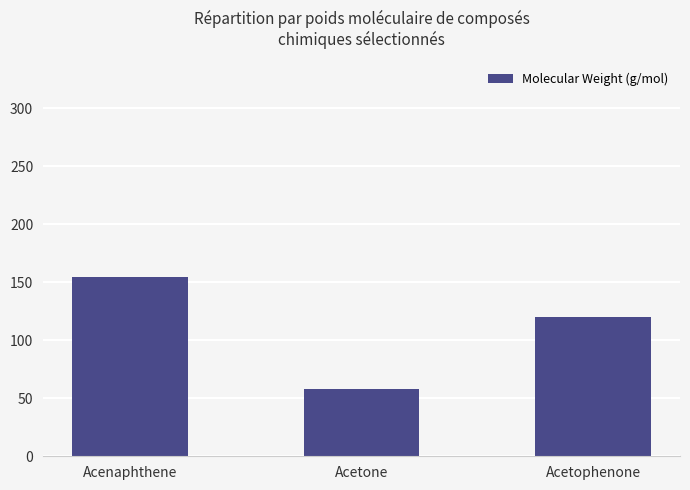

Reading left to right, transcribe all the data shown in this chart.

154.2	58.1	120.2